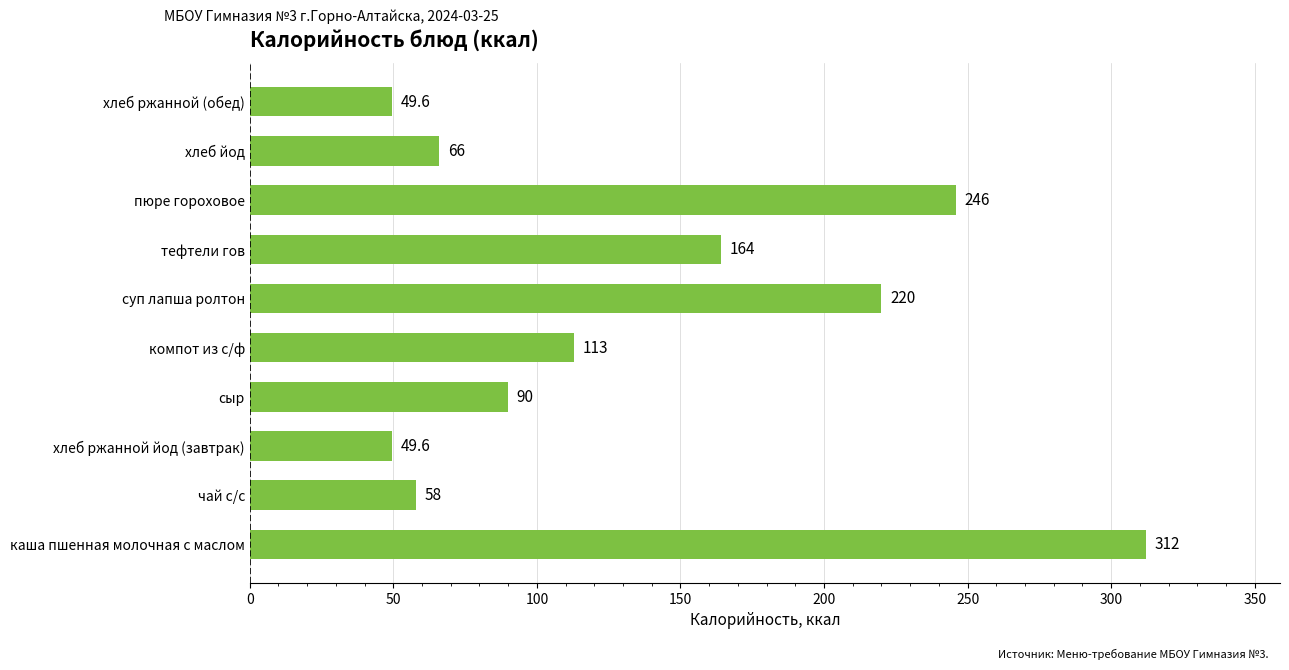

How many bars are there in total?

10